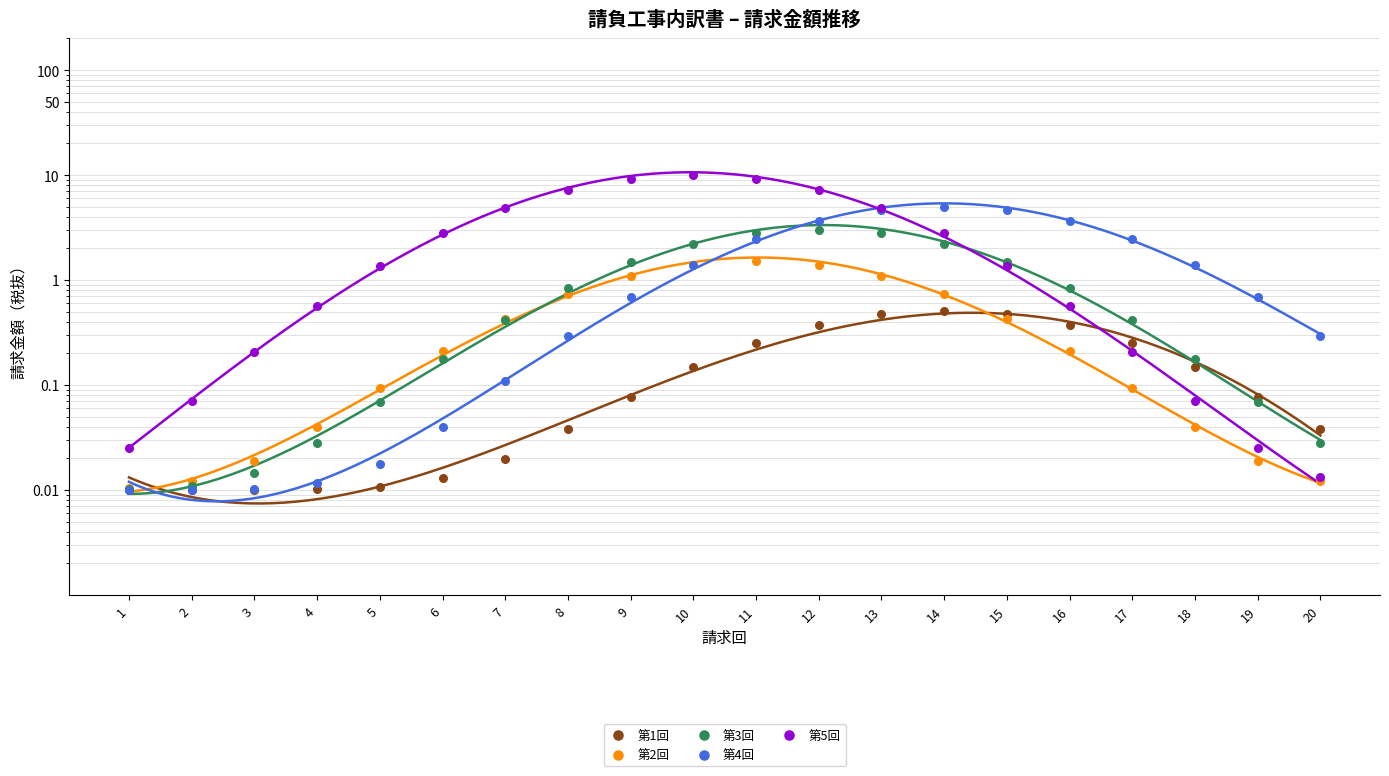

What are all the series names shown in the legend?

第1回, 第2回, 第3回, 第4回, 第5回